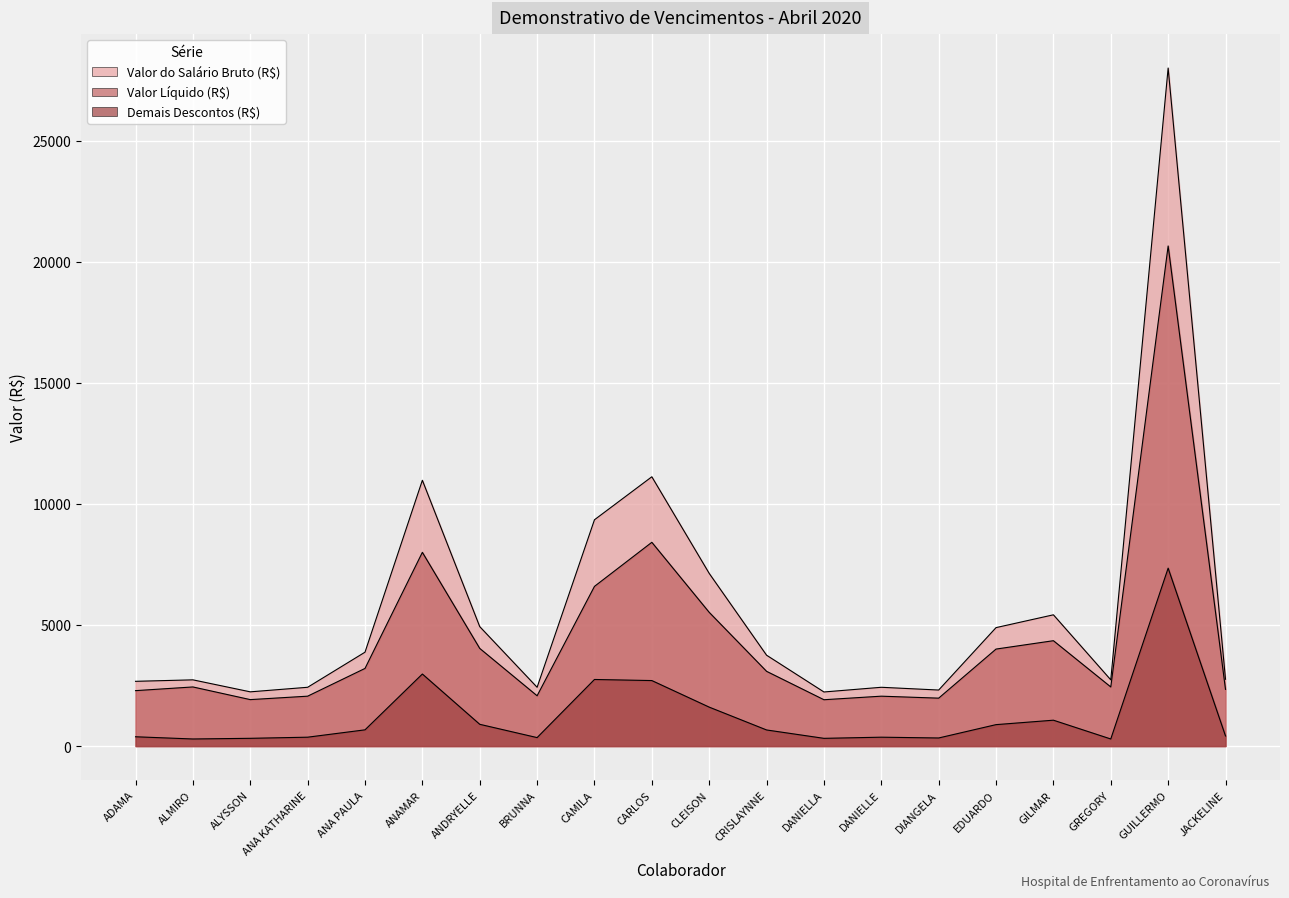

How many interior local valleys does the Demais Descontos (R$) series have?

5